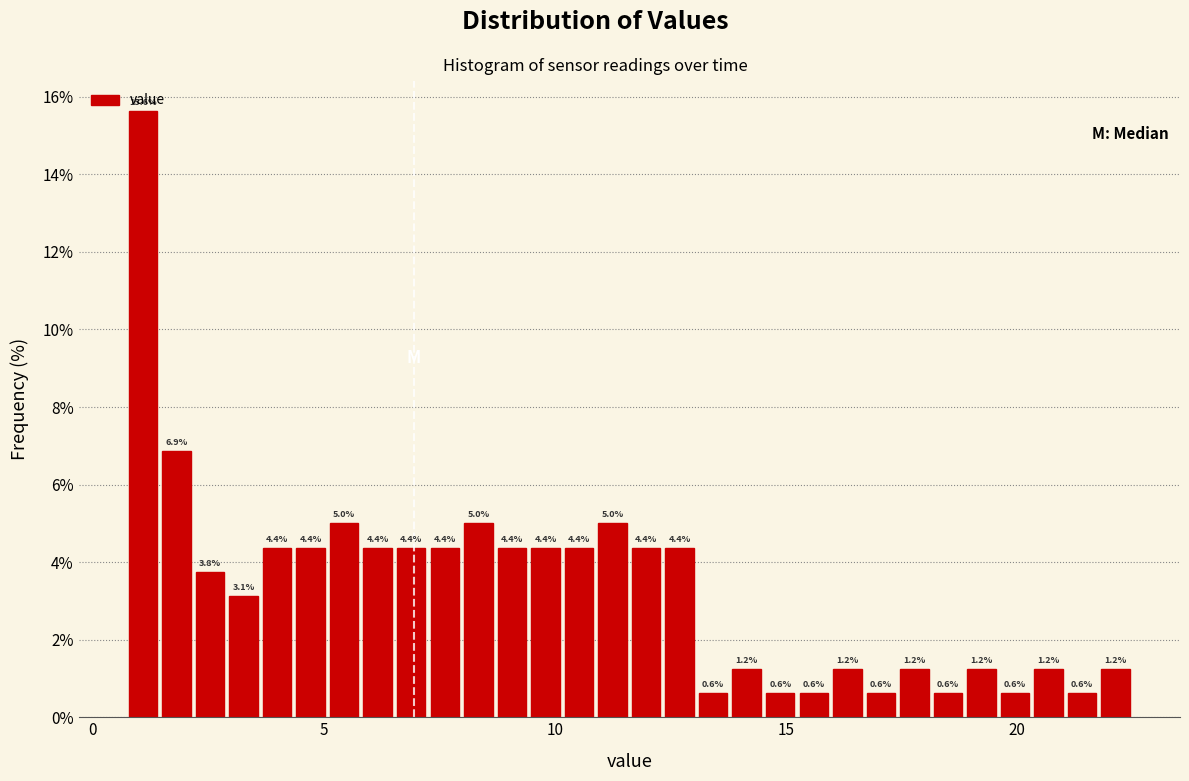

Read against the x-axis, roughly where is the centre of the tallest bar?

1.0